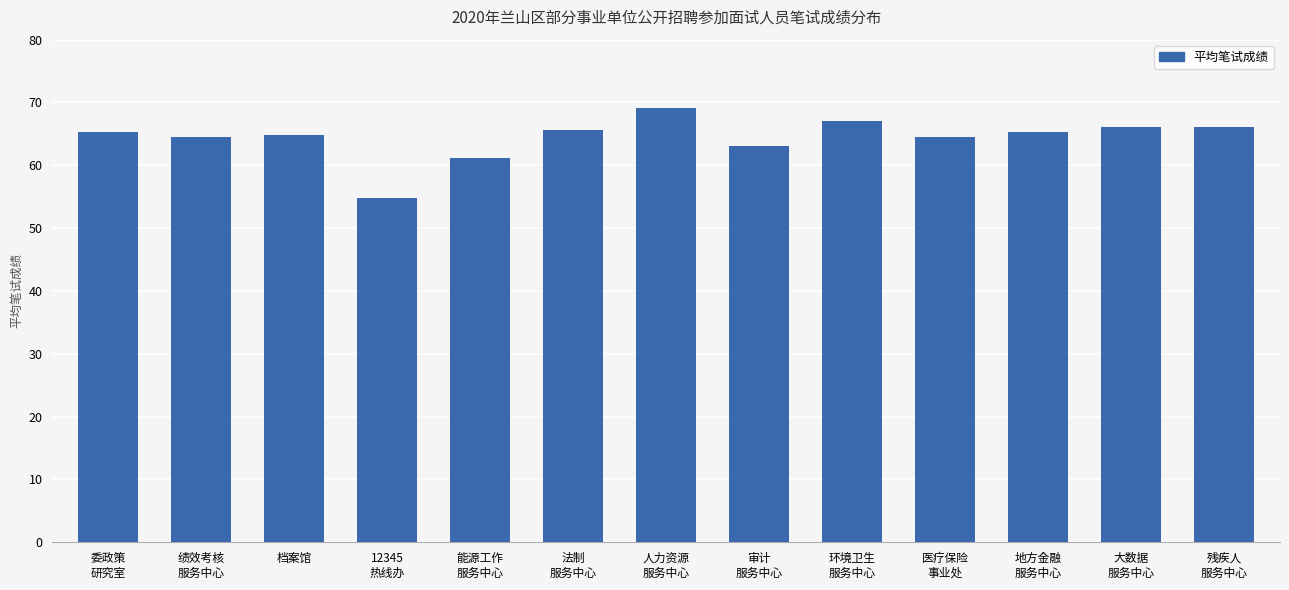

What is the difference between the maximum and minimum values?

14.3